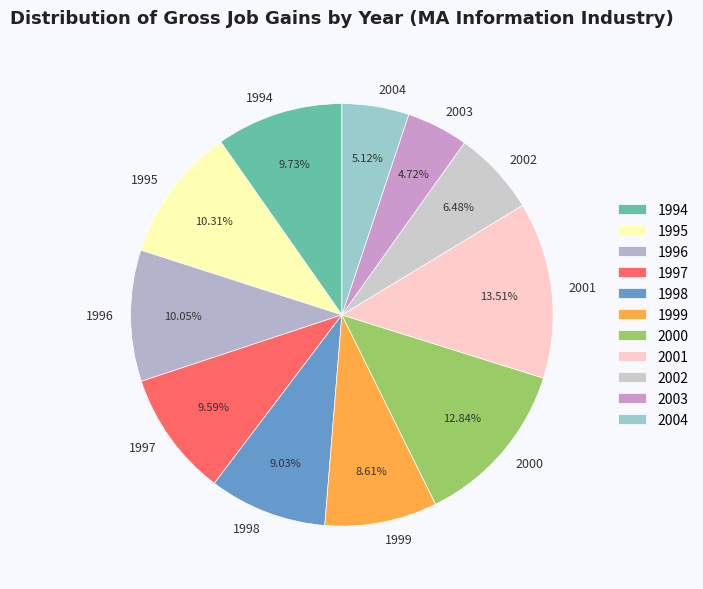

Count the number of slices in the pie.

11